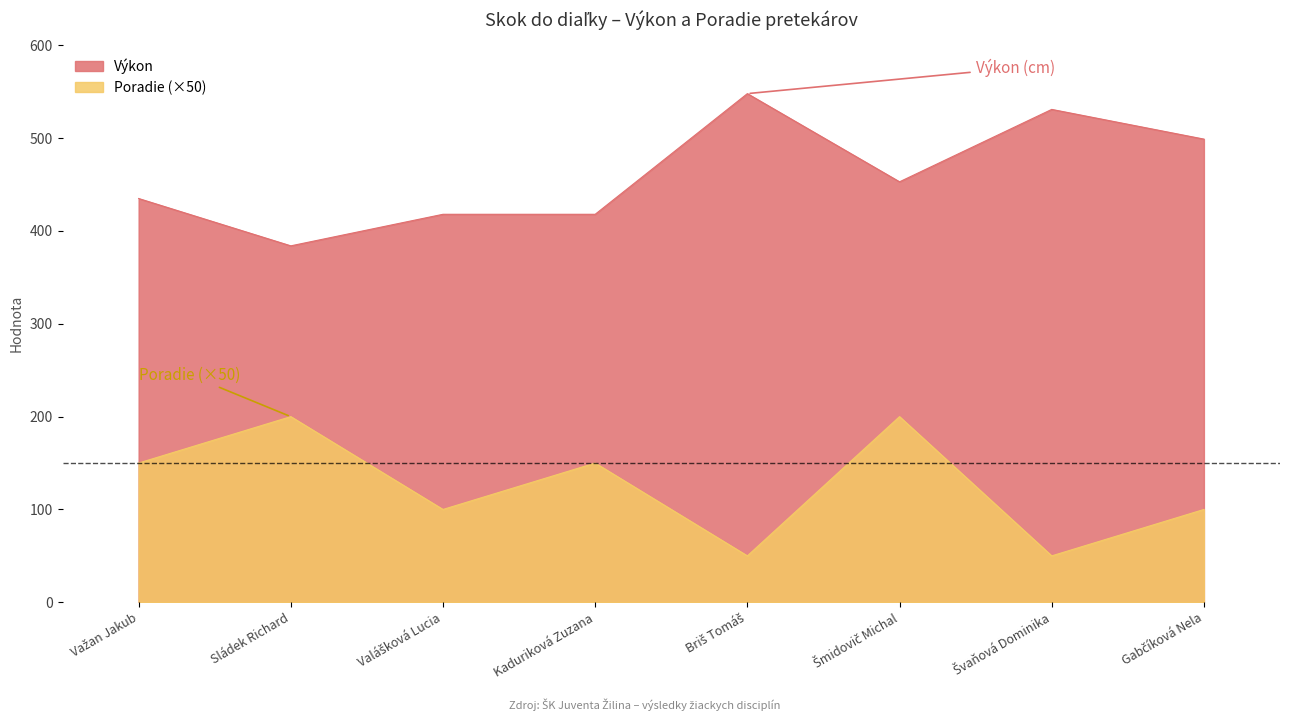

How many values in the Poradie series are below 150?

4